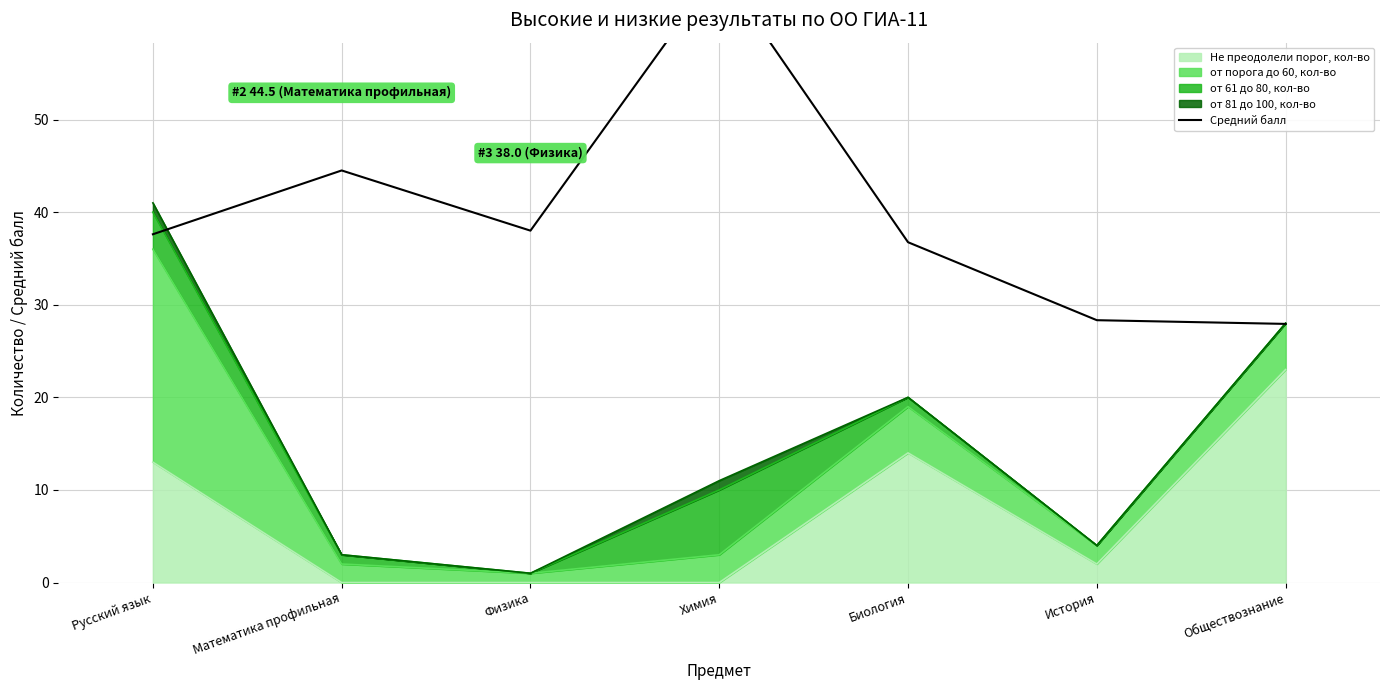

At which category does the data reach its first local valley?

Физика